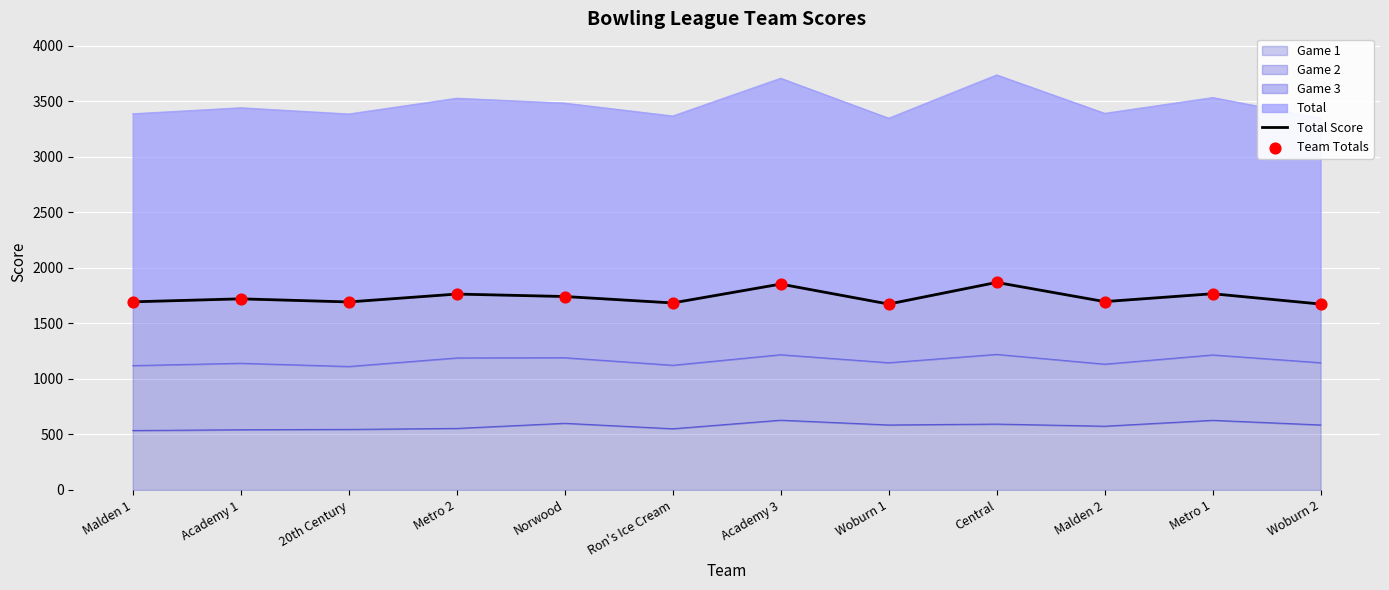

What is the lowest value of the Game 1 series?

536